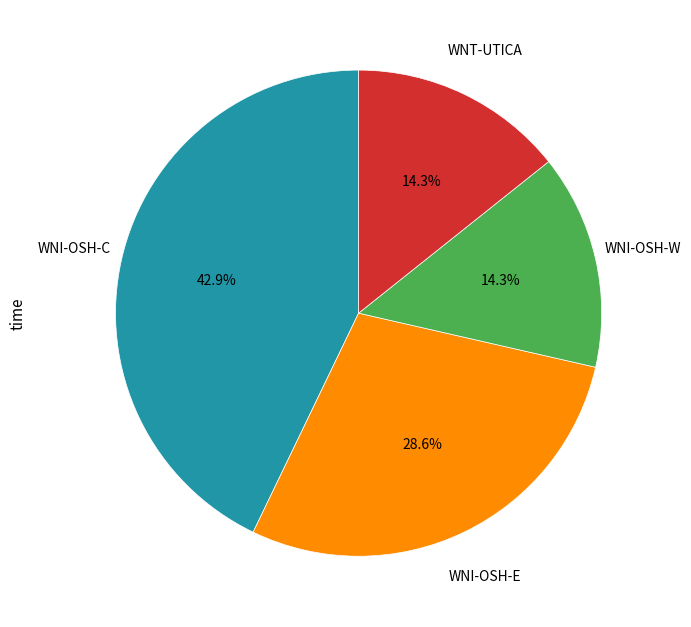

How many slices are in this pie chart?

4